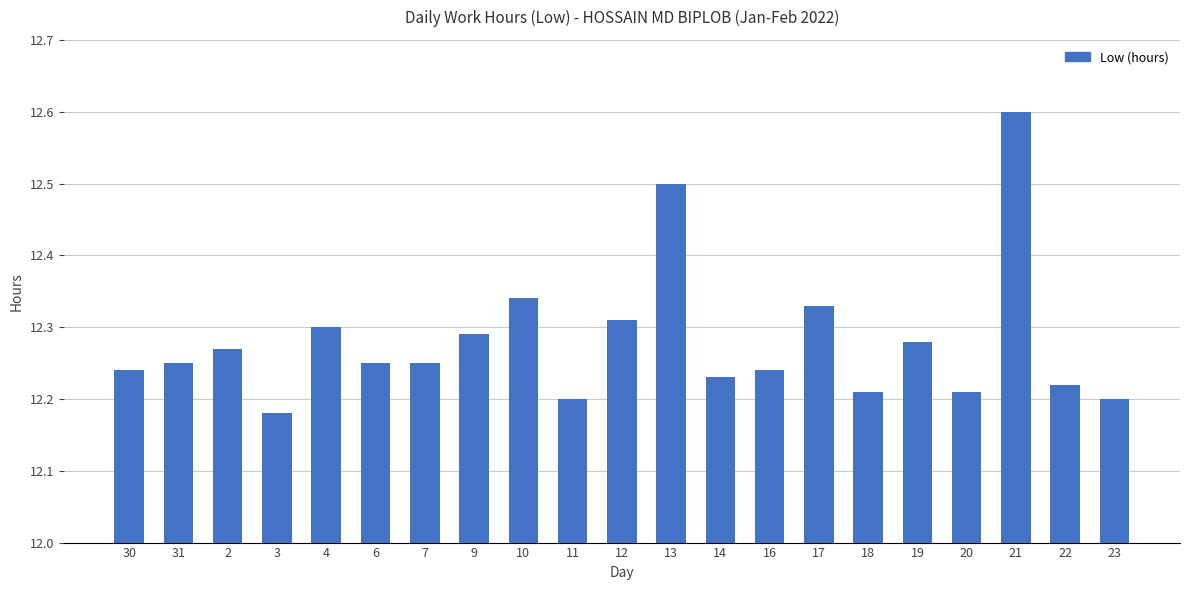

What is the change in value from 13 to 19?

-0.2